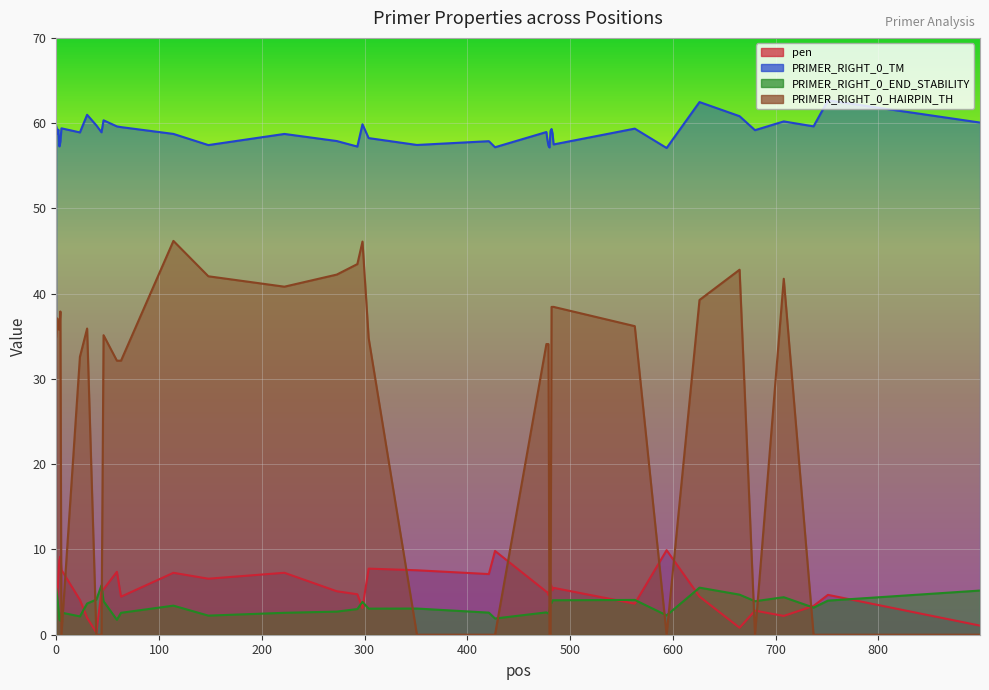

True or false: PRIMER_RIGHT_0_HAIRPIN_TH has a value of 0.0 at 44.

True